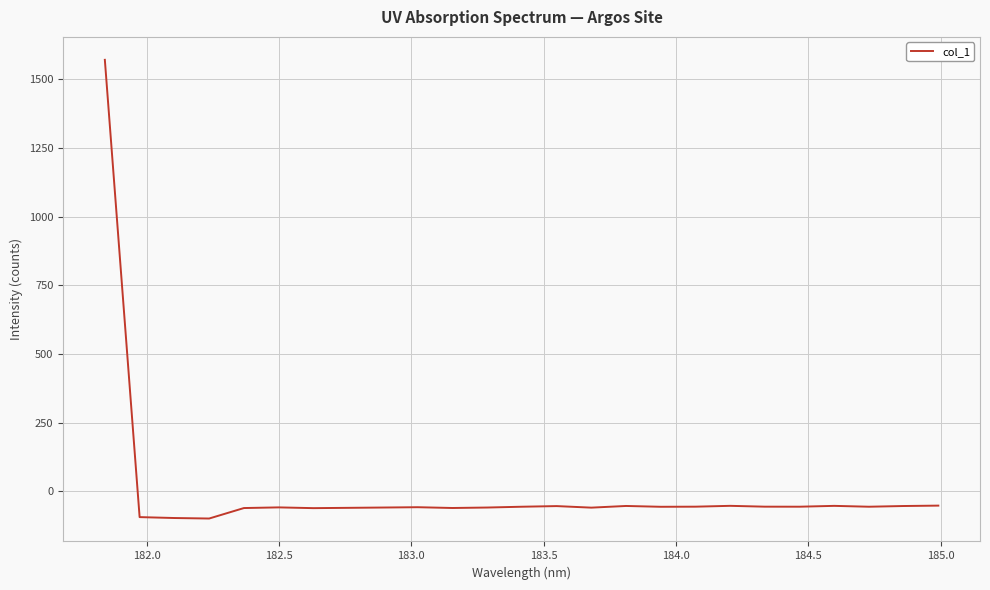

What is the greatest value displayed?

1570.8